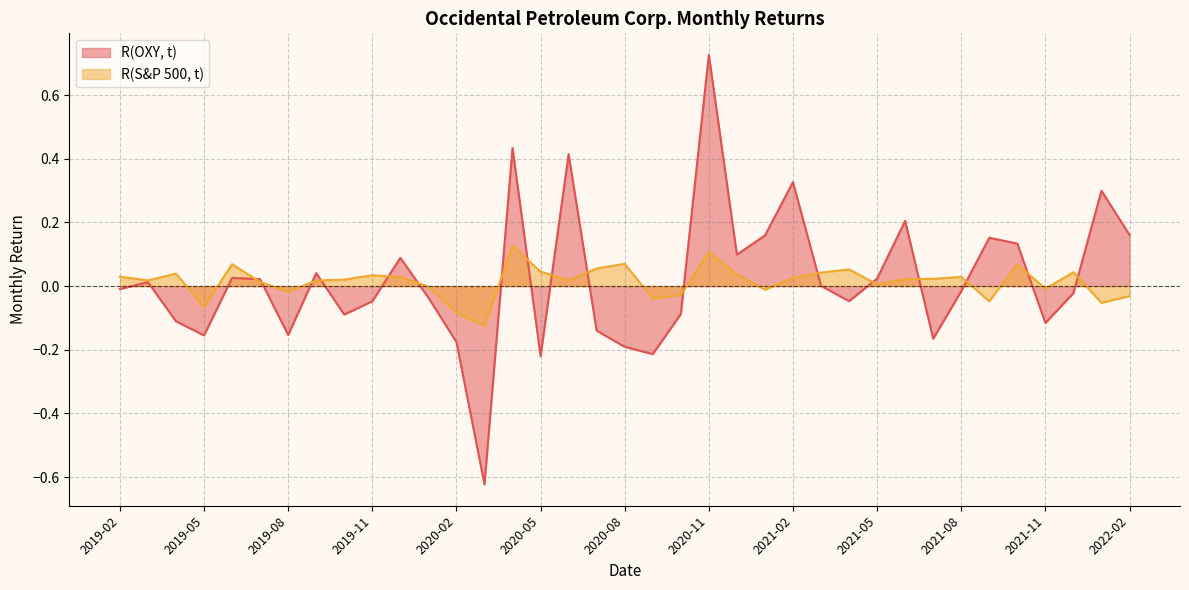

Count the number of data series in this chart.

2